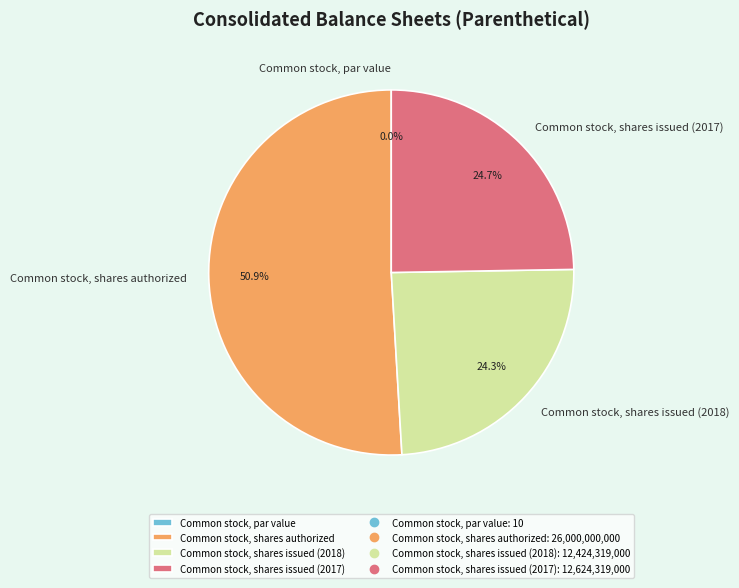

To the nearest percent, what percentage of the pie is Common stock, shares issued (2017)?

25%